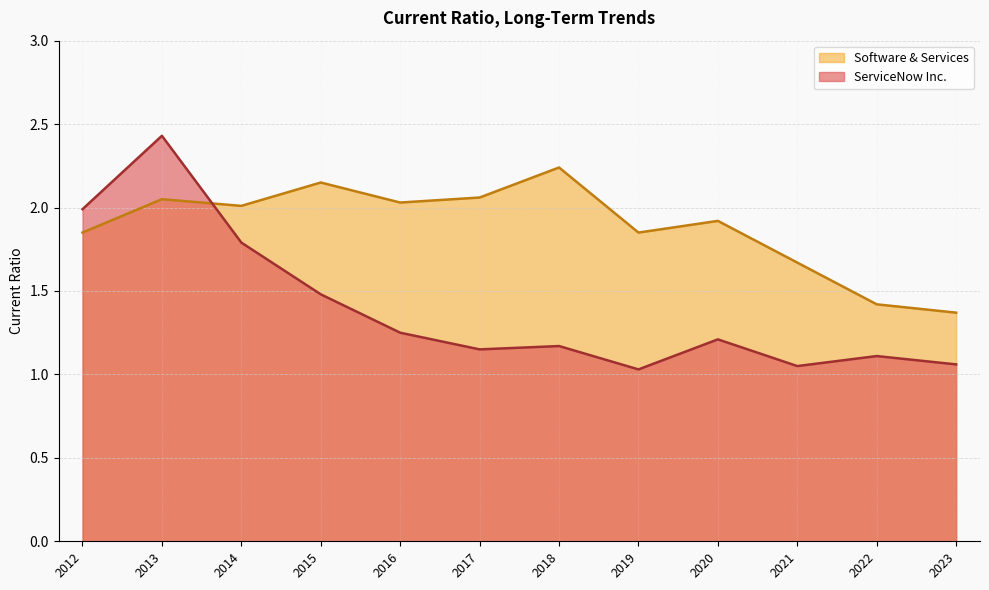

Where do ServiceNow Inc. and Software & Services first cross each other?

2013 and 2014